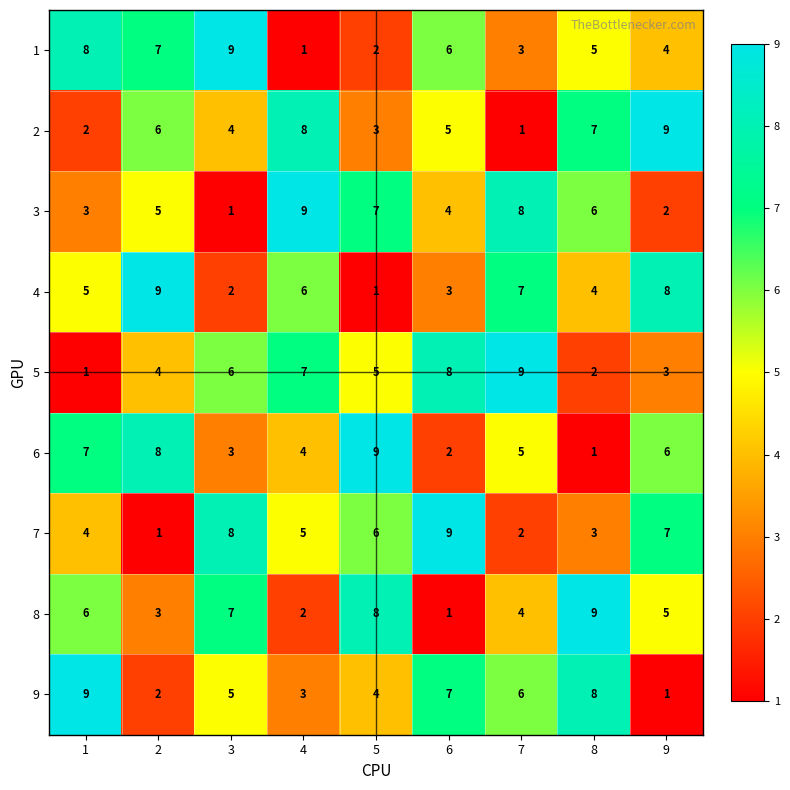

The 9 series shows 6 at 7. True or false?

True